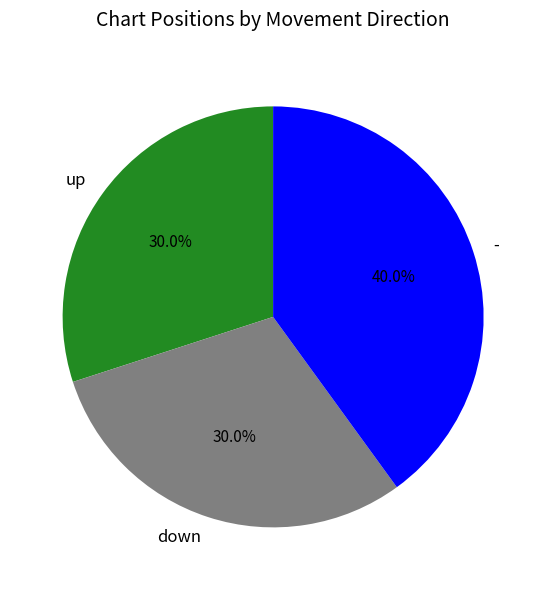

Is there a majority slice in this chart?

No